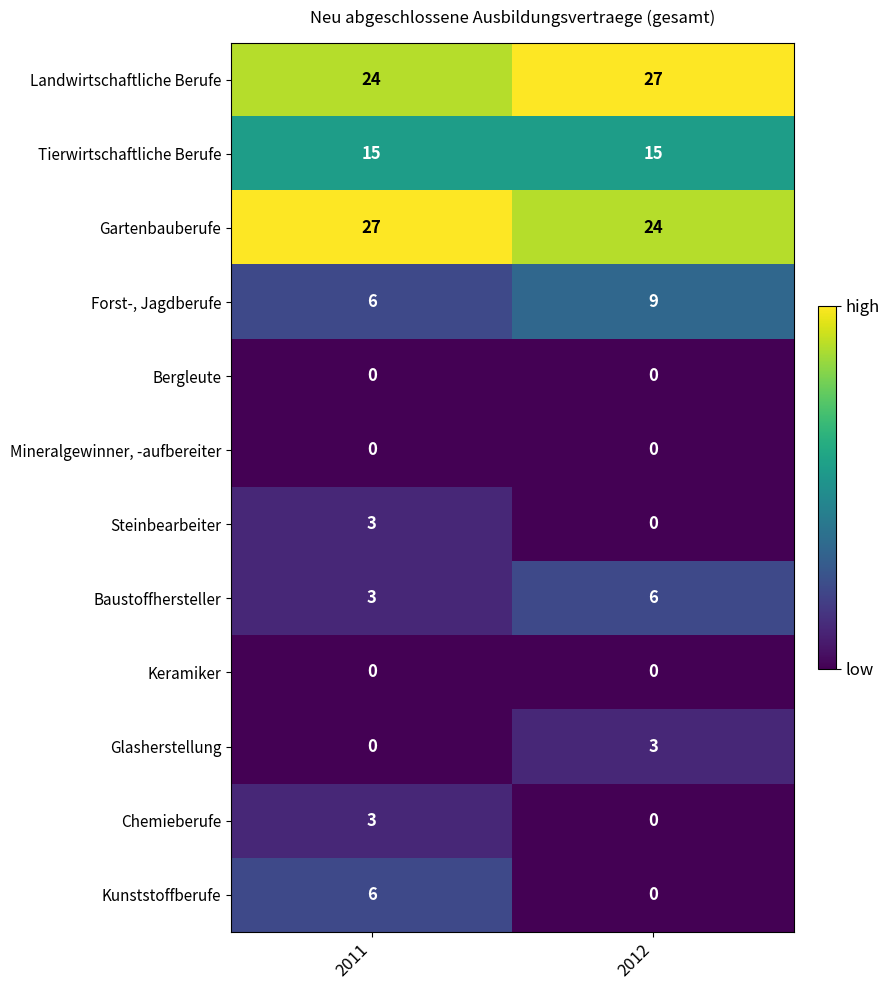

True or false: Landwirtschaftliche Berufe has a value of 38 at 2011.

False